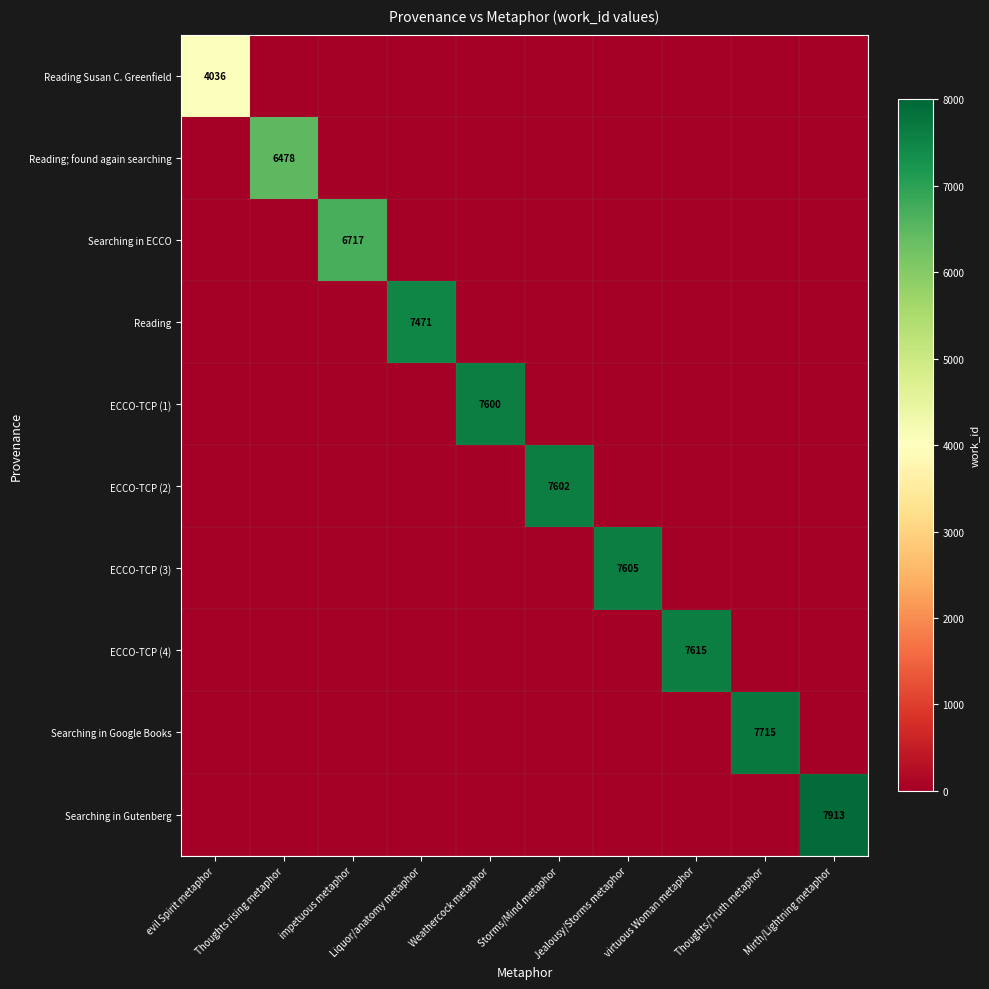

The value of ECCO-TCP (2) at Thoughts/Truth metaphor is -2919. True or false?

False